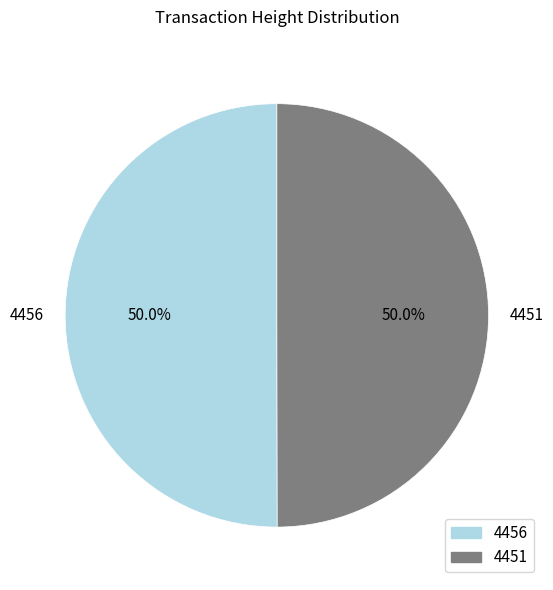

True or false: 4456 accounts for 50% of the total.

True